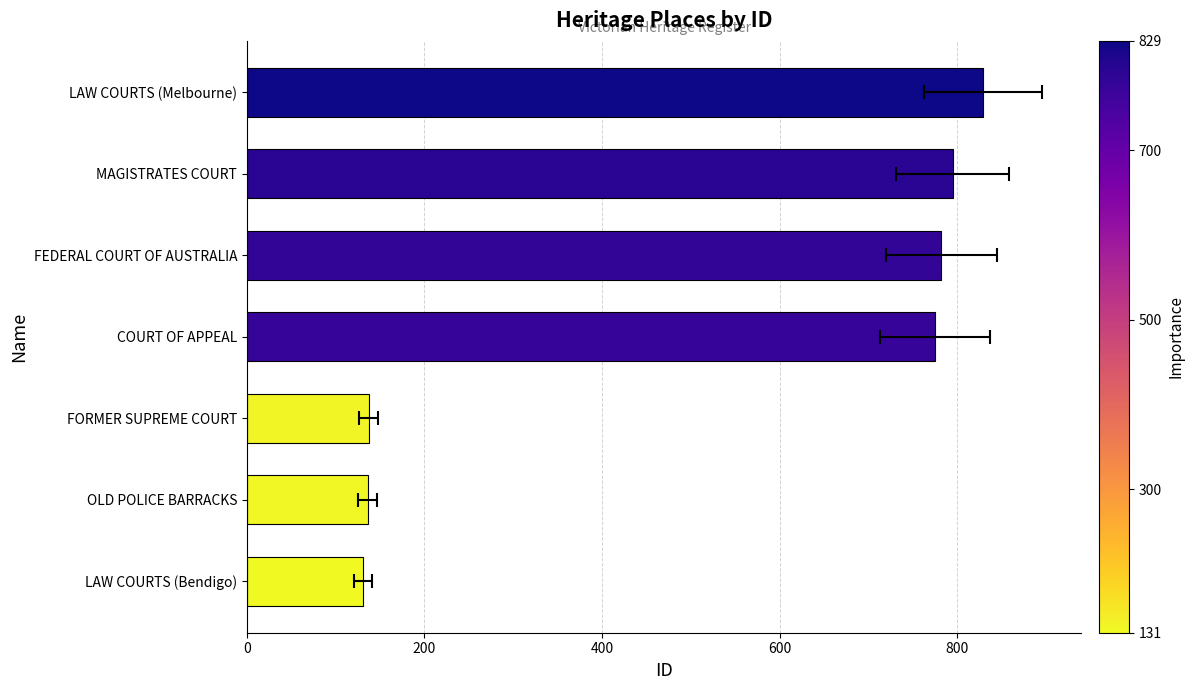

What is the approximate value at COURT OF APPEAL, to the nearest 100?

800